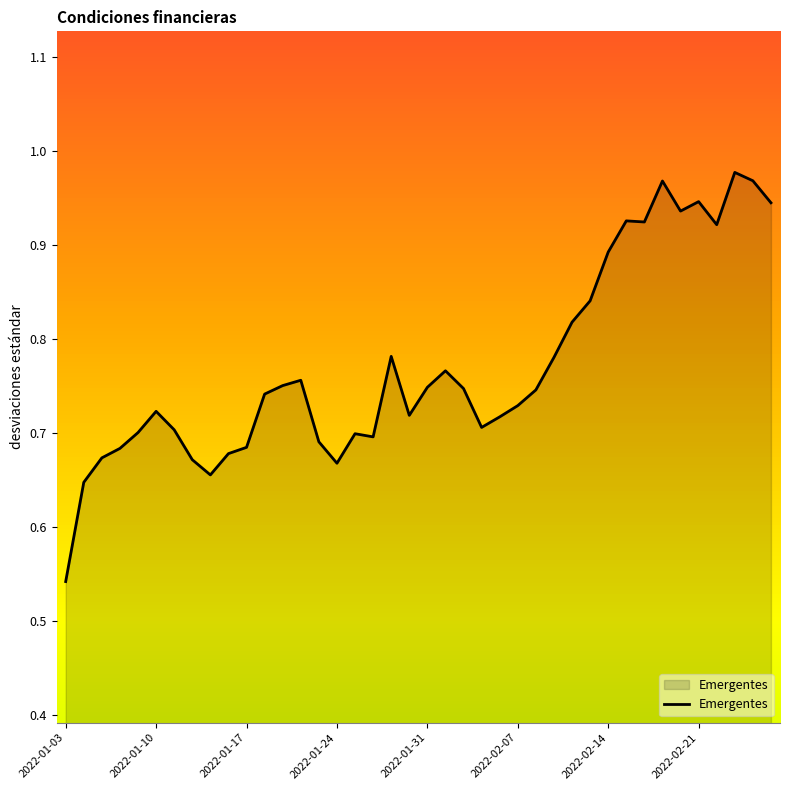

What is the difference between the maximum and minimum values?

0.4